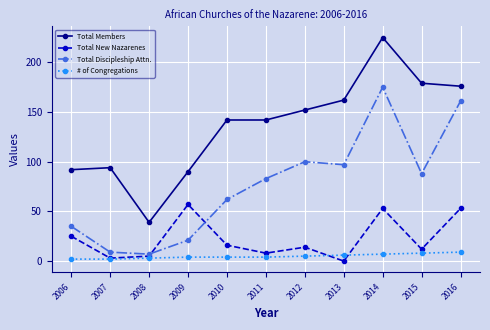

What is the sum of the Total New Nazarenes values at 2009 and 2007?

60